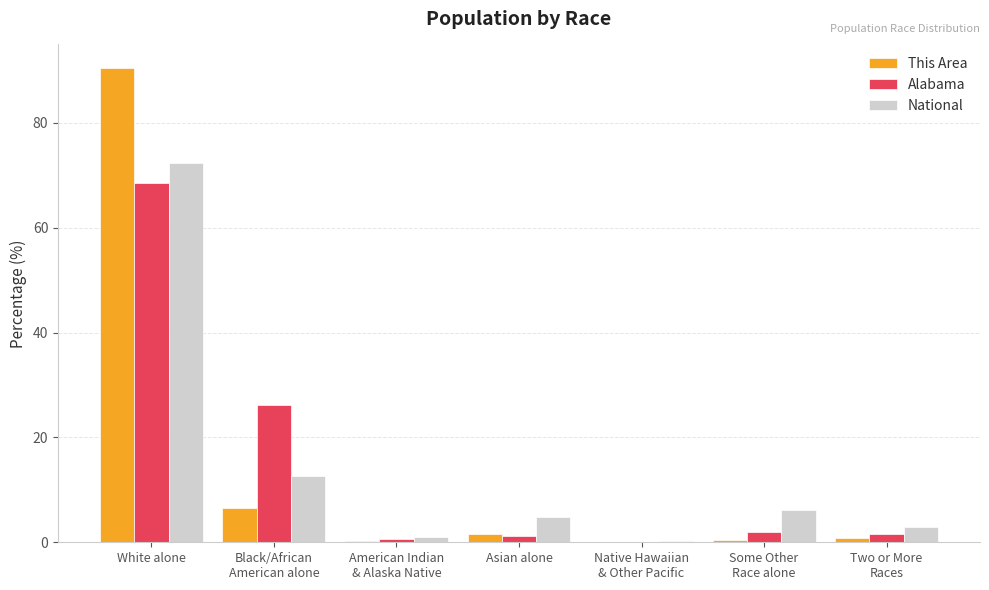

At which category is the sum across all series the highest?

White alone